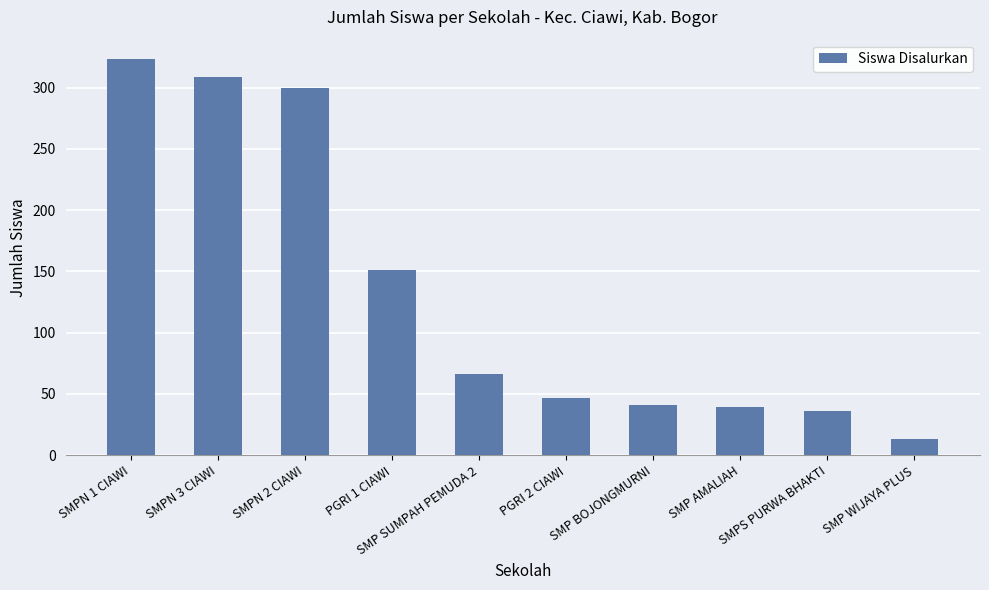

What is the sum of all values?

1325